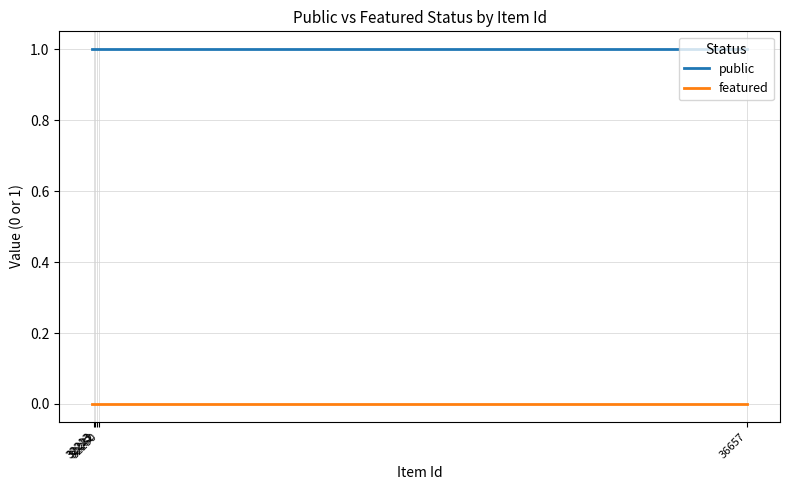

Reading right to left, list all the values displayed in this chart.

public: 1	1	1	1	1	1	1	1	1	1	1	1	1	1	1	1	1	1	1	1	1	1	1	1	1
featured: 0	0	0	0	0	0	0	0	0	0	0	0	0	0	0	0	0	0	0	0	0	0	0	0	0